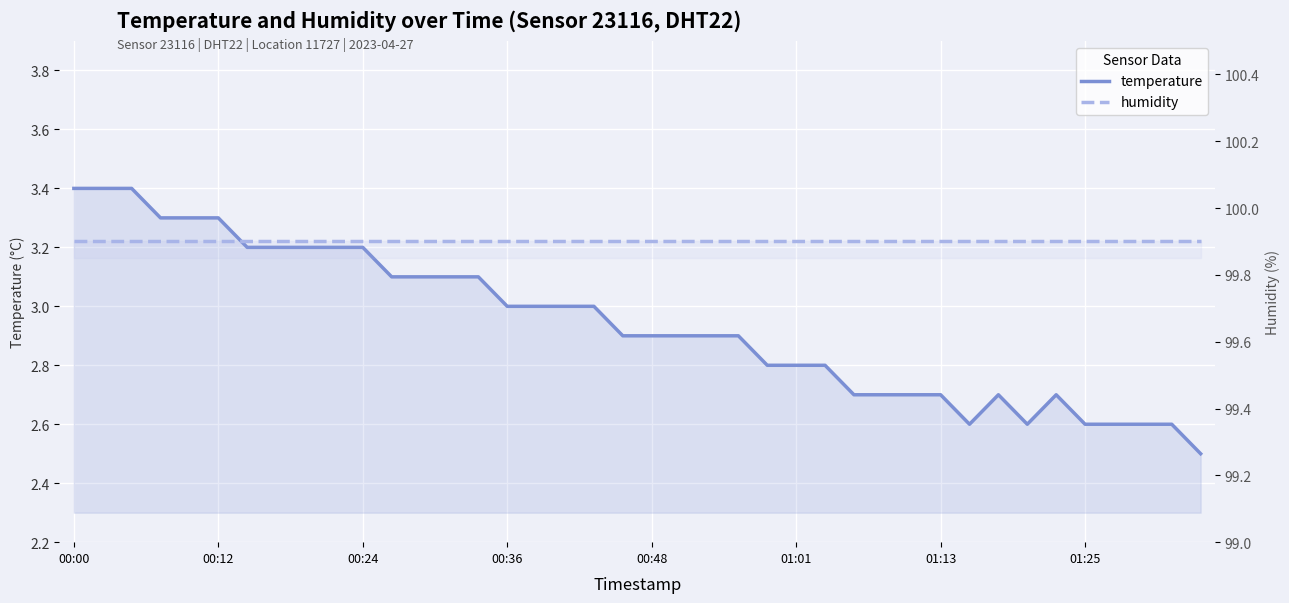

True or false: temperature and humidity cross at least once.

False